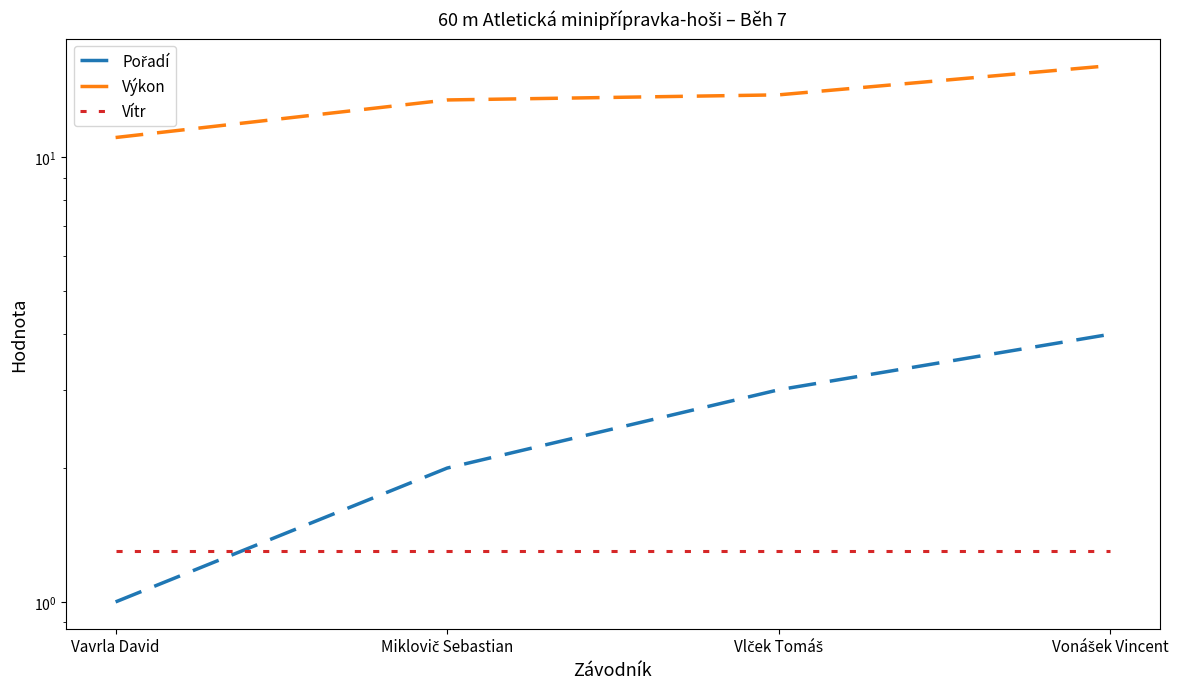

Rank the series at Vlček Tomáš from lowest to highest value.

Vítr, Pořadí, Výkon